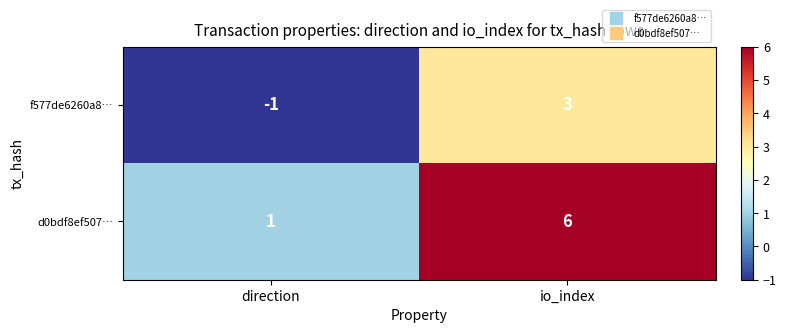

What is the average value of the d0bdf8ef507… series?

4